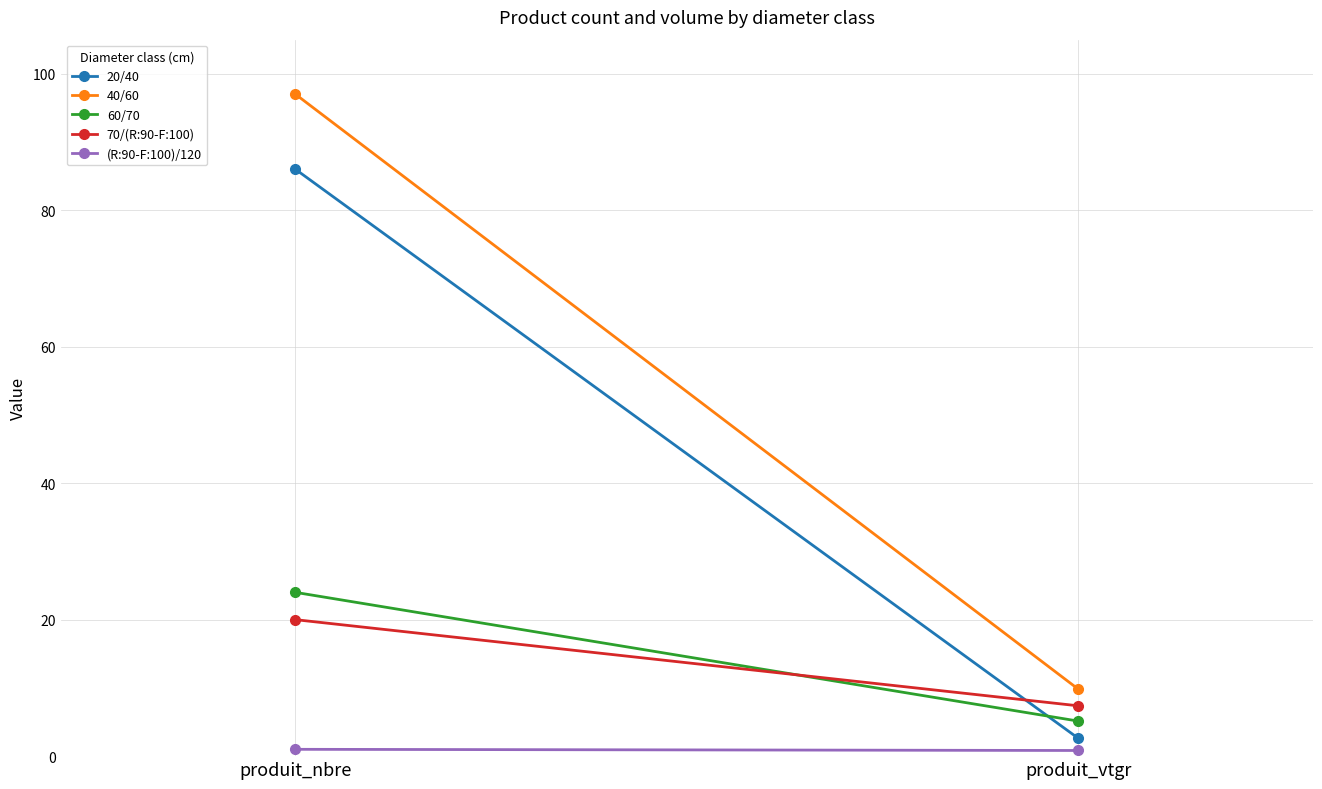

Which series has the largest total across all categories?

40/60